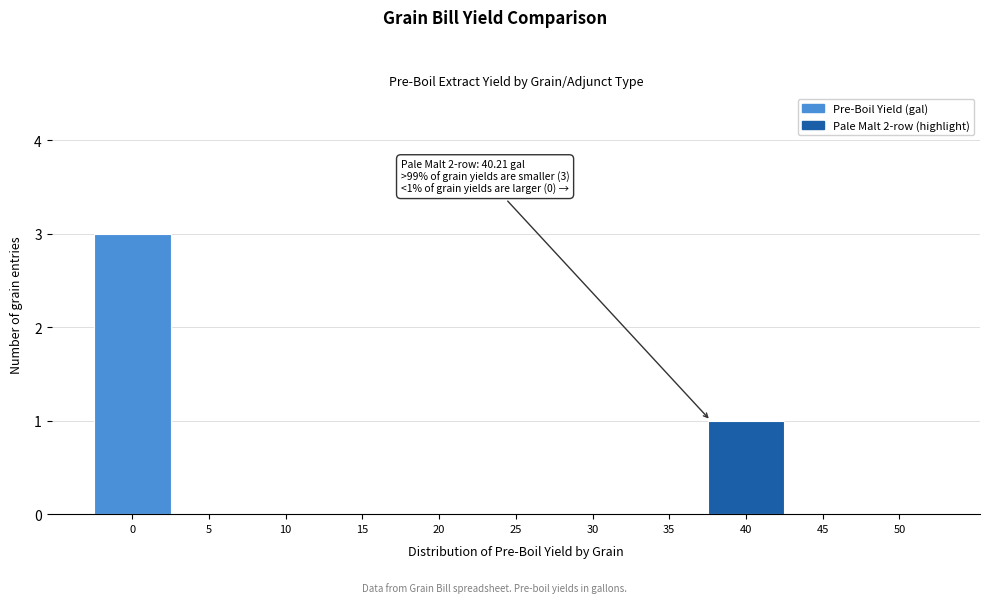

Reading left to right, transcribe all the data shown in this chart.

0=3	5=0	10=0	15=0	20=0	25=0	30=0	35=0	40=1	45=0	50=0